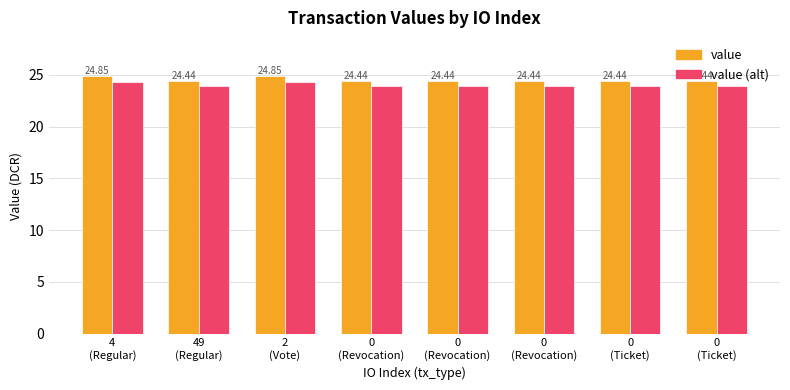

At which label does value reach its peak?

4
(Regular)